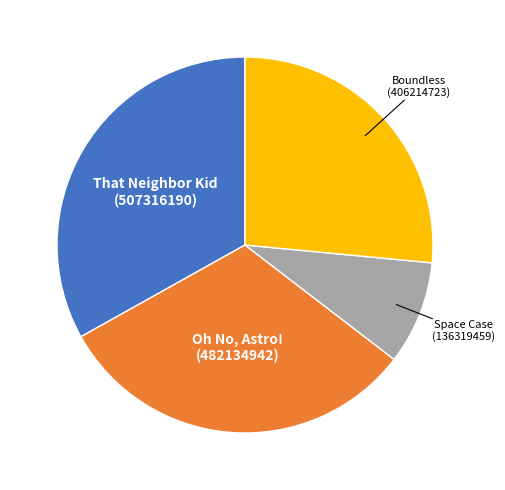

Does any single category account for the majority?

No